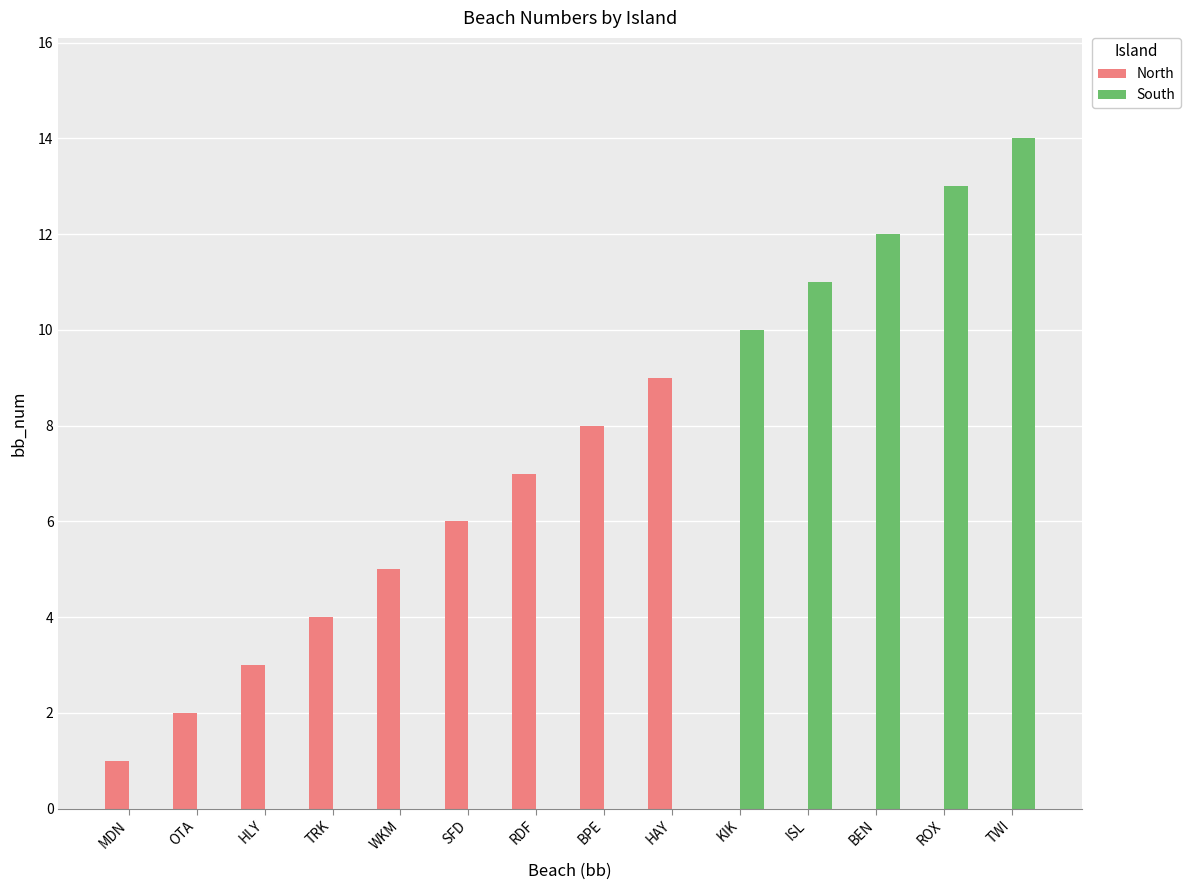

Which series changed the most between OTA and HAY?

North